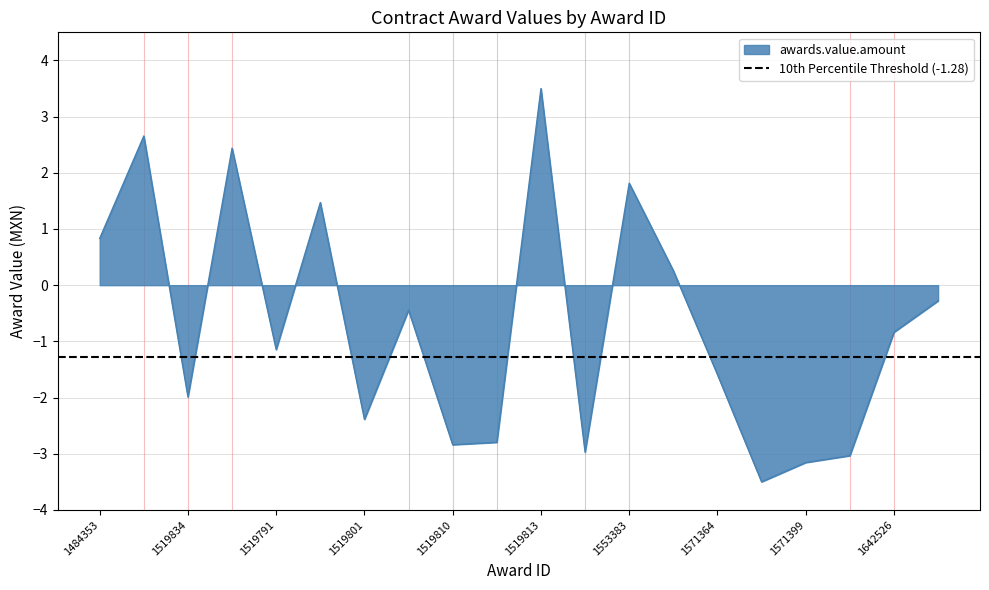

How many lines are shown in the chart?

1